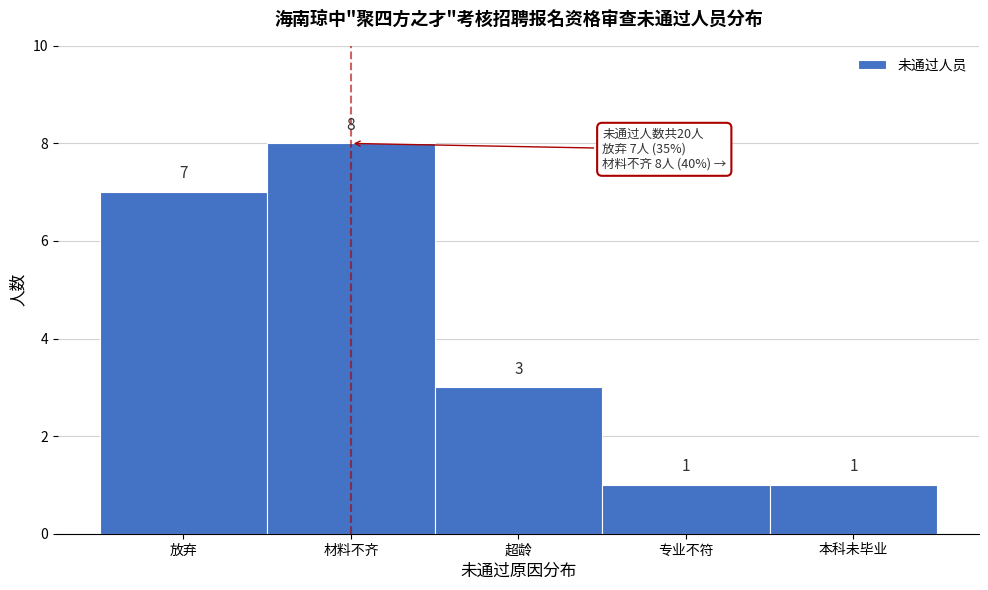

Reading left to right, extract all data points from this chart.

7	8	3	1	1